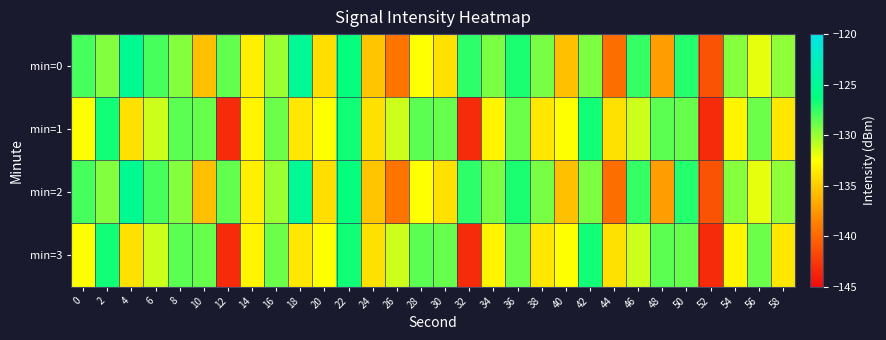

Which series has the largest range (max minus min)?

min=1